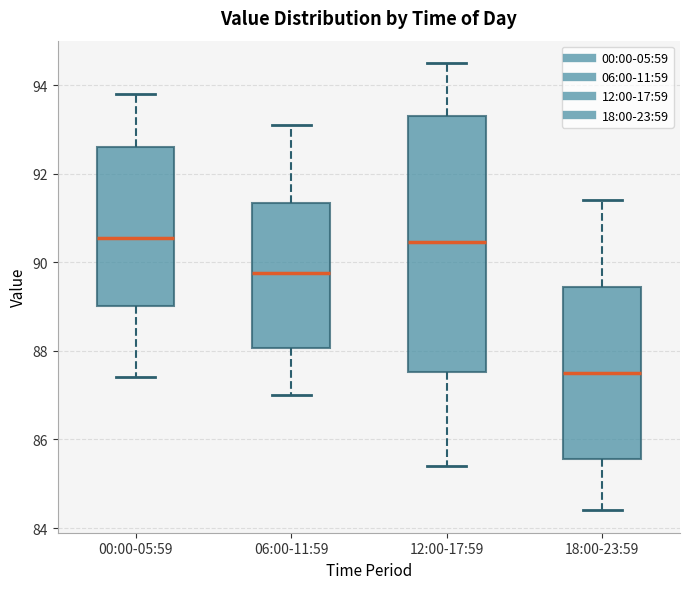

Reading left to right, transcribe this box plot: for each box, give where its median line is, the range the box spans, and where its two whiskers end, as read against the y-axis. The values are not printed on the chart, so give them approximately, as read against the axis.

00:00-05:59: median 90.6, box 89.0 to 92.6, whiskers 87.4 to 93.8
06:00-11:59: median 89.8, box 88.0 to 91.4, whiskers 87.0 to 93.2
12:00-17:59: median 90.4, box 87.6 to 93.4, whiskers 85.4 to 94.6
18:00-23:59: median 87.6, box 85.6 to 89.4, whiskers 84.4 to 91.4